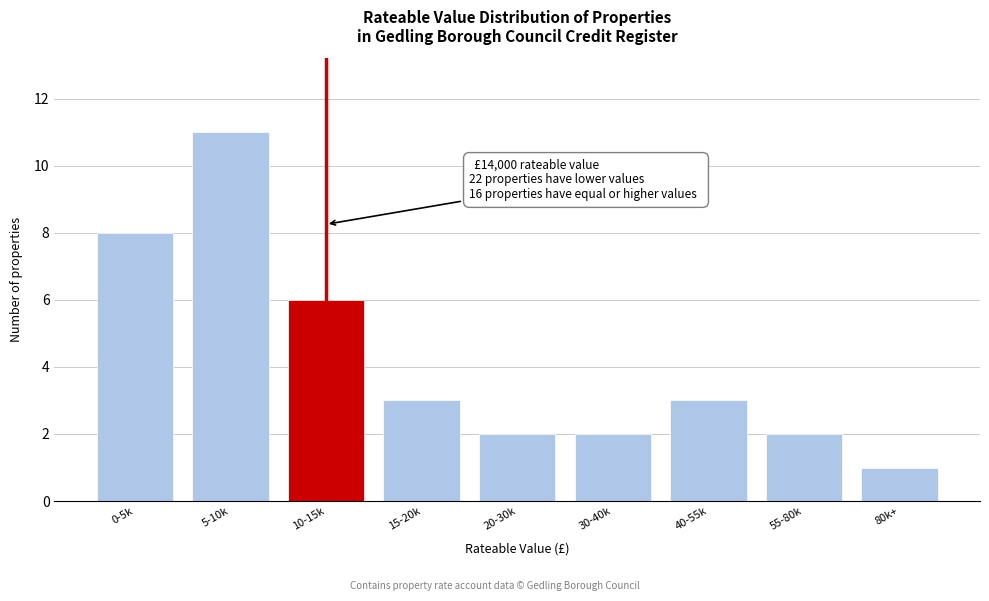

Reading left to right, extract all data points from this chart.

0-5k=8	5-10k=11	10-15k=6	15-20k=3	20-30k=2	30-40k=2	40-55k=3	55-80k=2	80k+=1